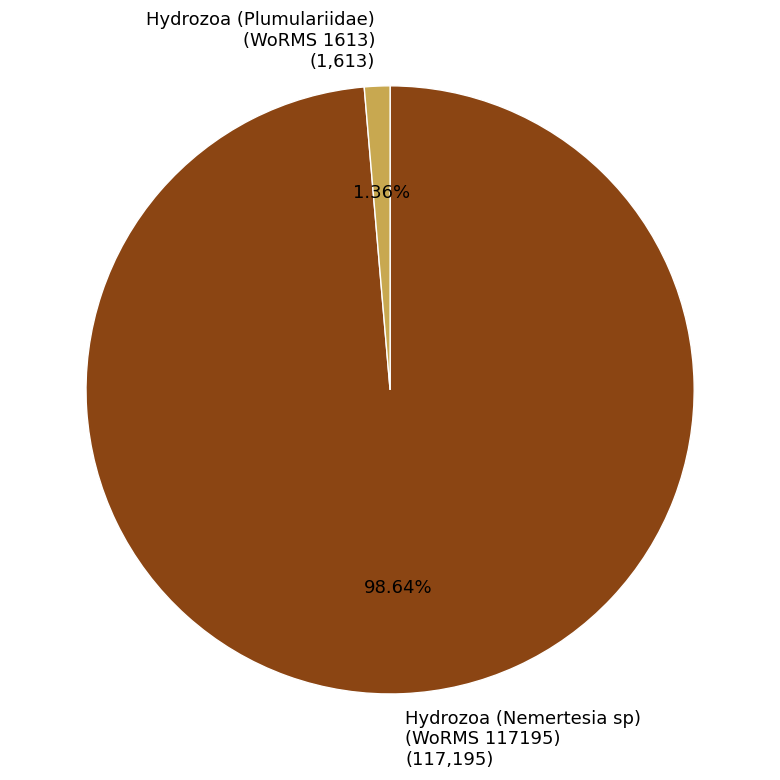

Rank the categories by value from highest to lowest.

Hydrozoa (Nemertesia sp) (WoRMS 117195), Hydrozoa (Plumulariidae) (WoRMS 1613)